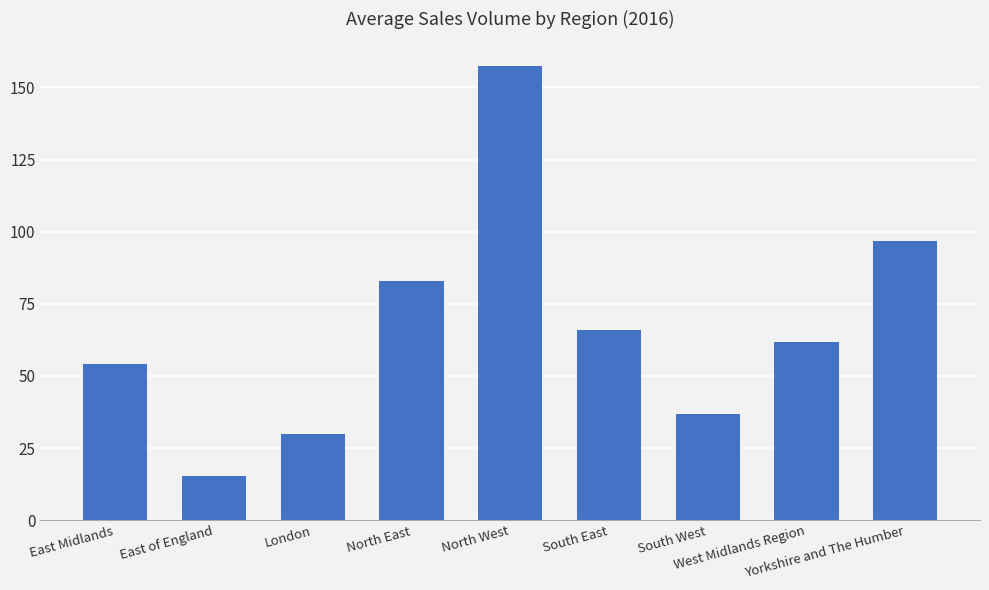

What is the difference between the maximum and minimum values?

142.3